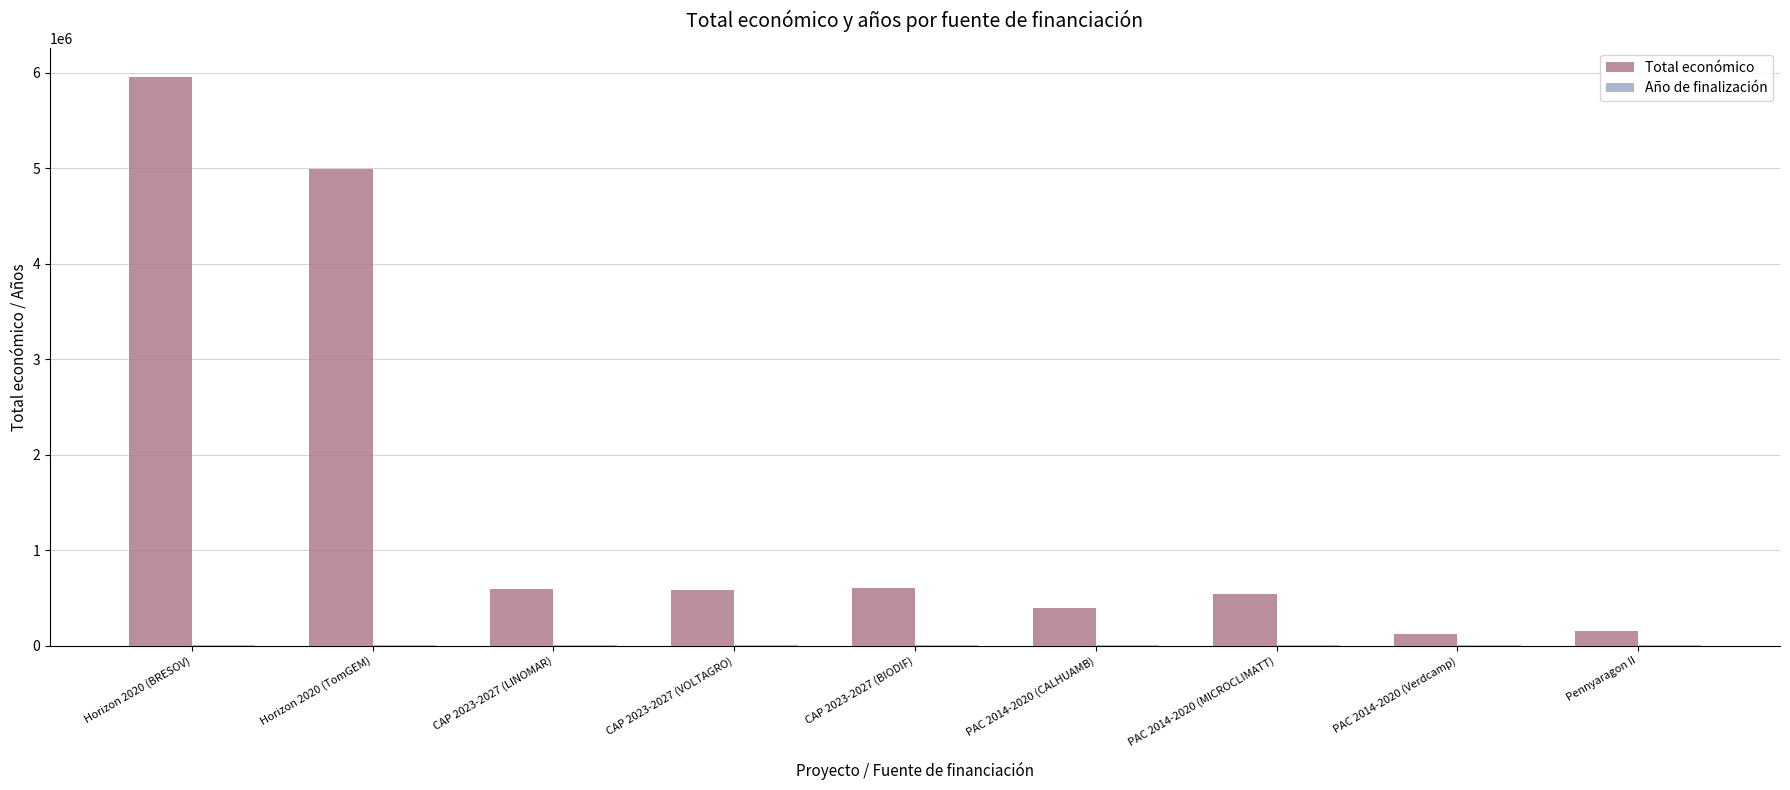

Which series has the largest total across all categories?

Total económico